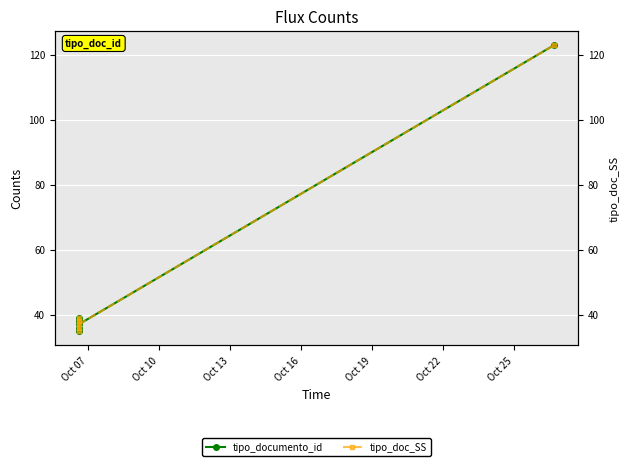

How many series are shown in this chart?

2